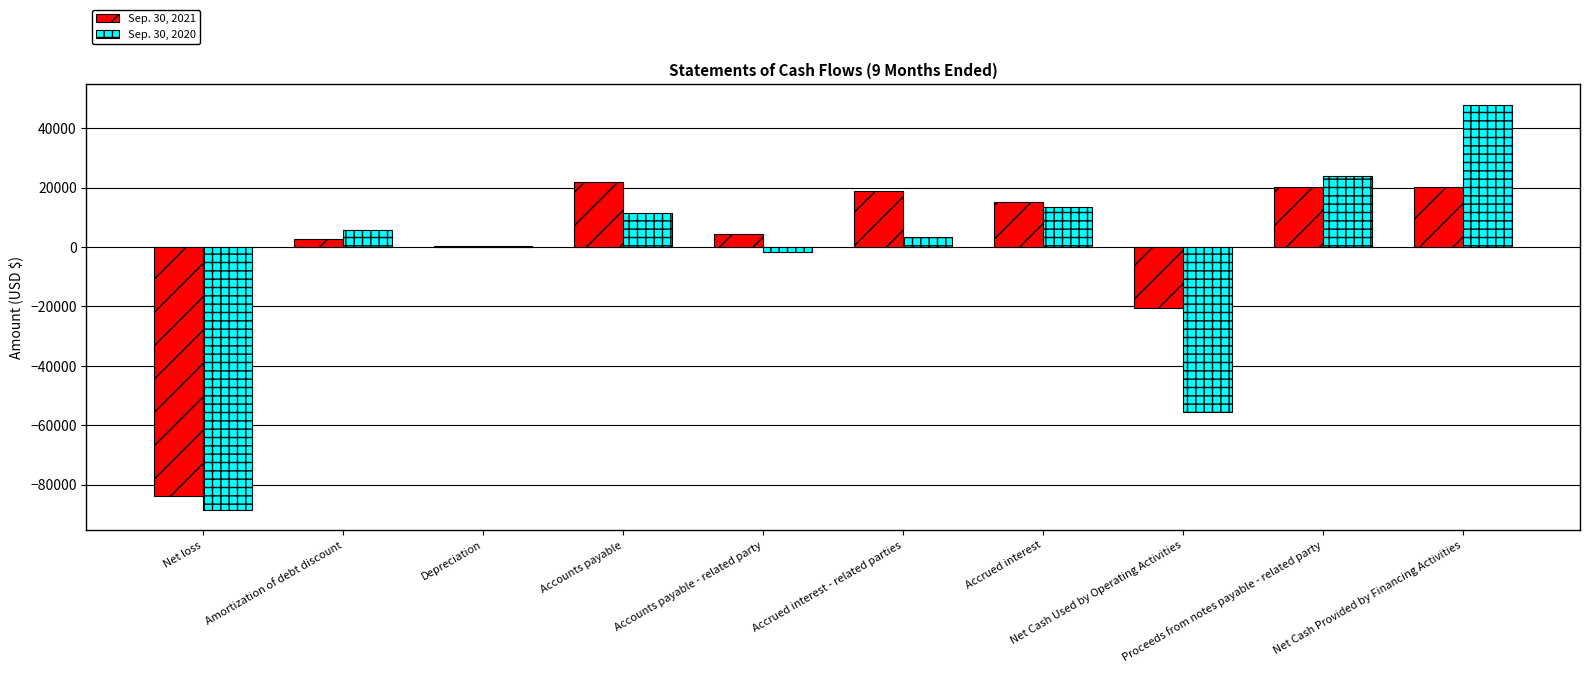

What is the total value across all series at Proceeds from notes payable - related party?

44150